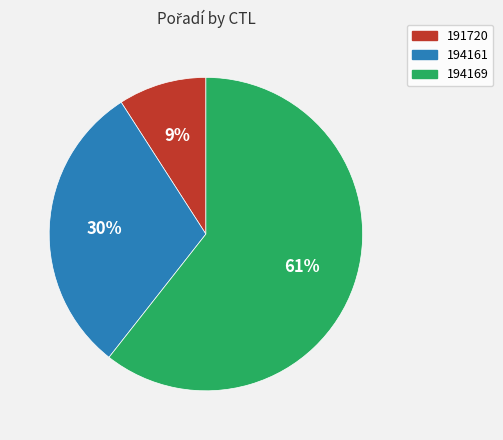

How many segments does this pie chart have?

3